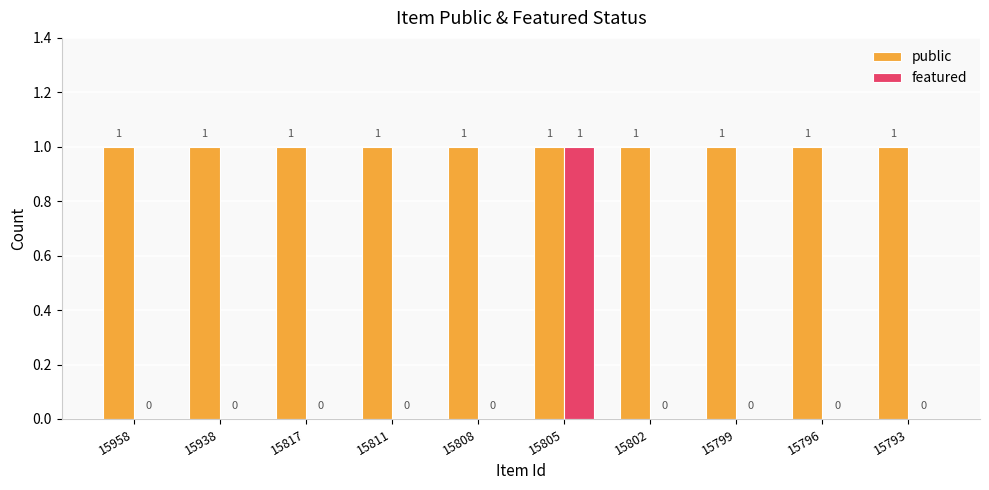

Reading right to left, list all the values displayed in this chart.

public: 1	1	1	1	1	1	1	1	1	1
featured: 0	0	0	0	1	0	0	0	0	0